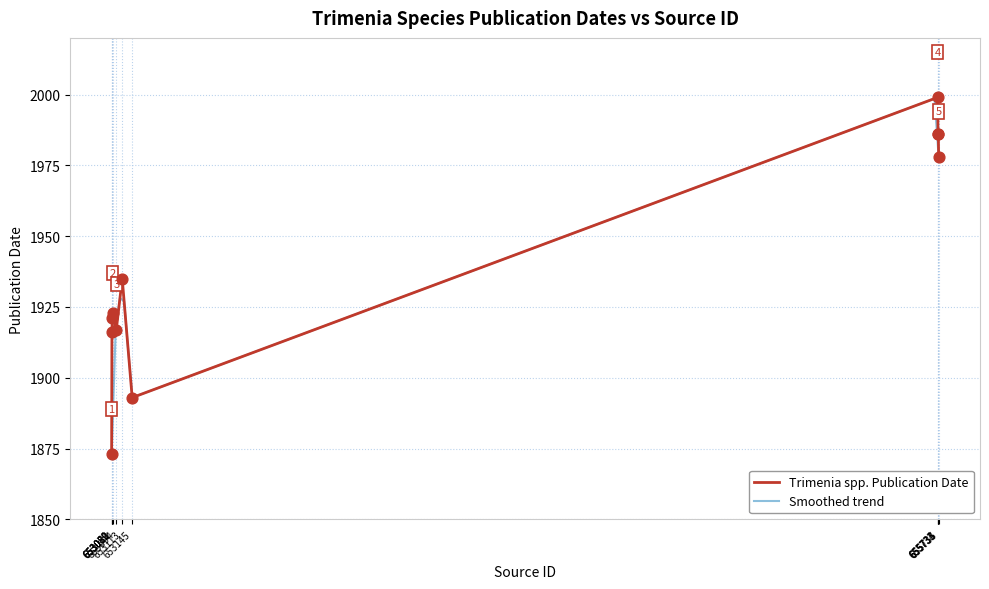

What is the lowest value of the Trimenia spp. Publication Date series?

1873